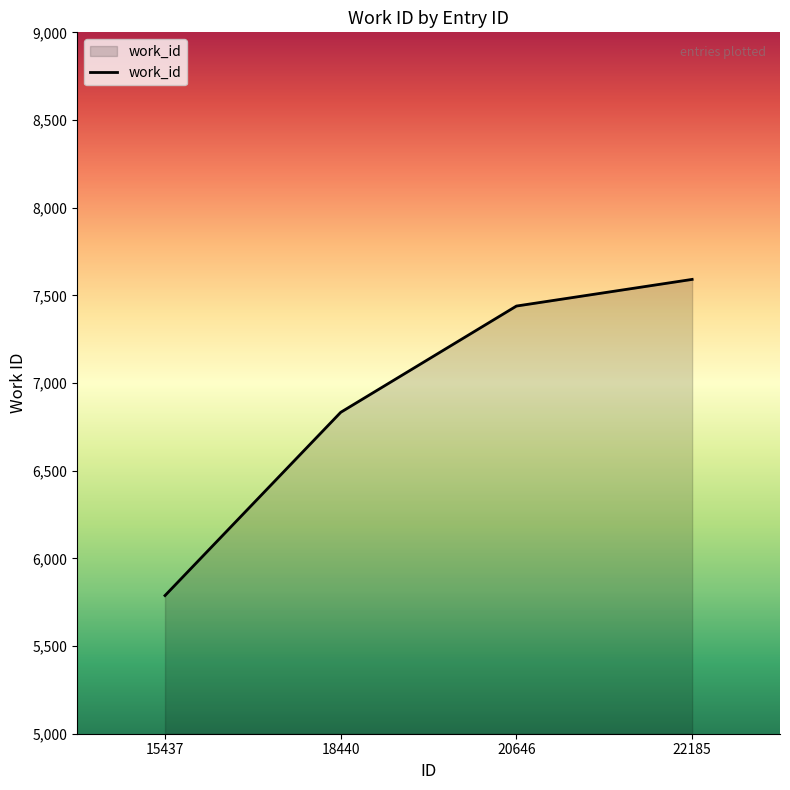

How many values are below 7439?

2